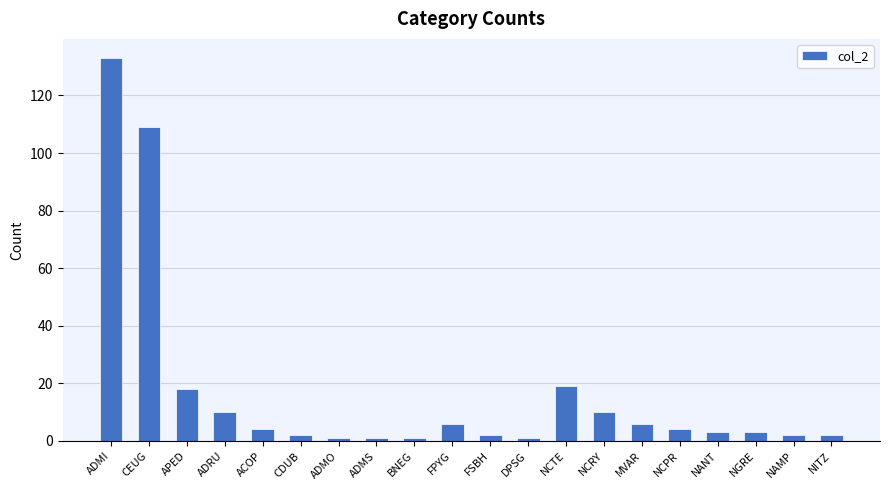

What is the smallest value displayed?

1